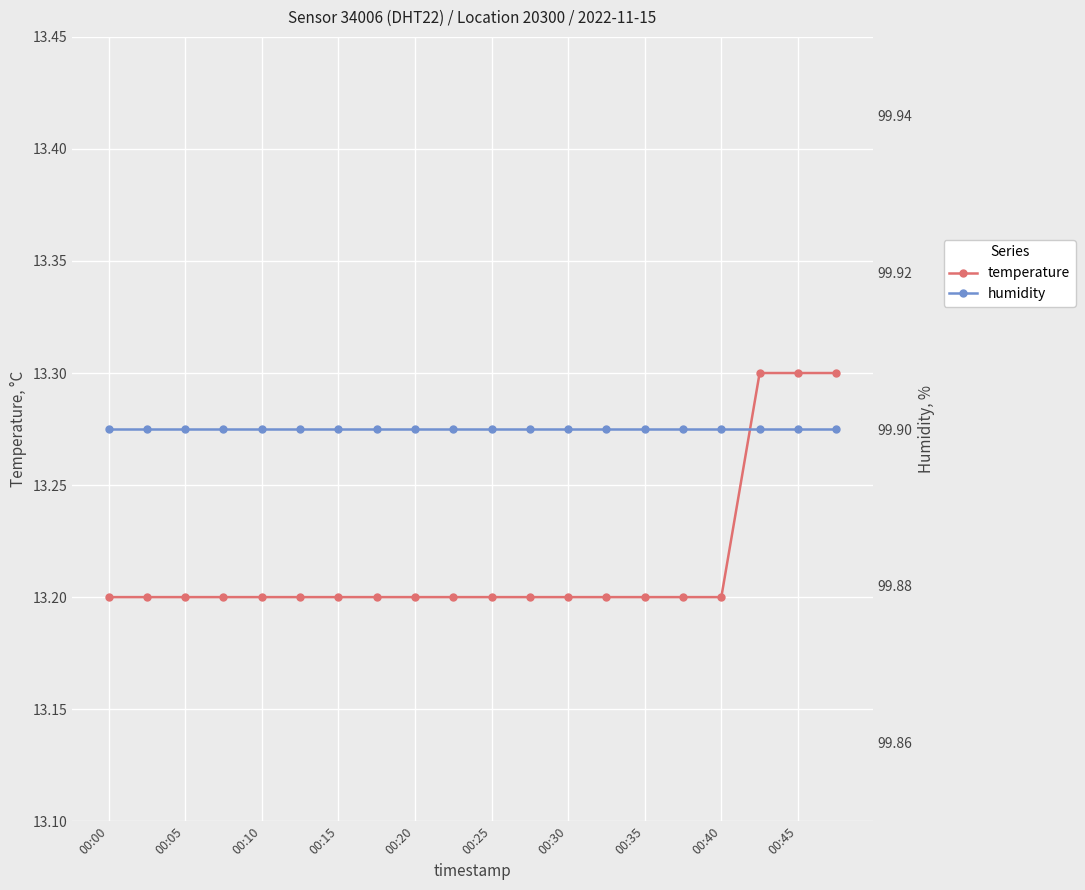

The temperature series shows 13.2 at 00:05. True or false?

True